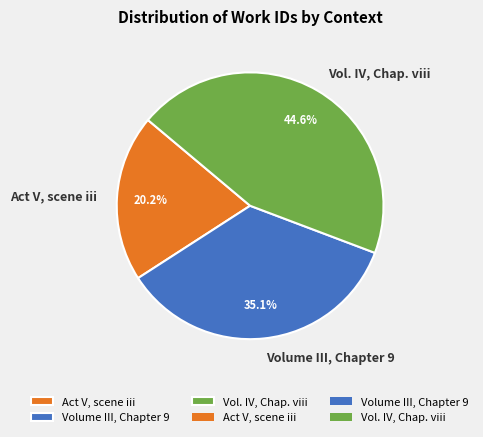

What percentage is NOT represented by Volume III, Chapter 9?

64.9%